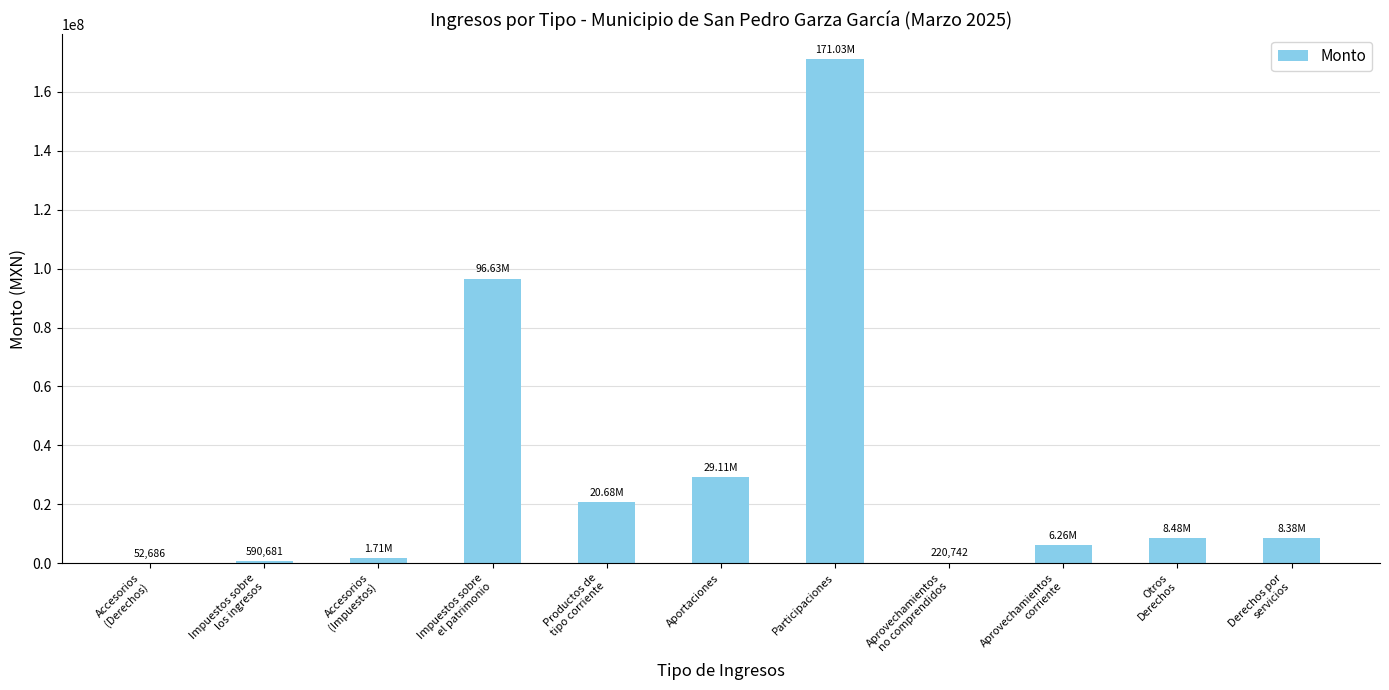

What is the average value?

31194226.3